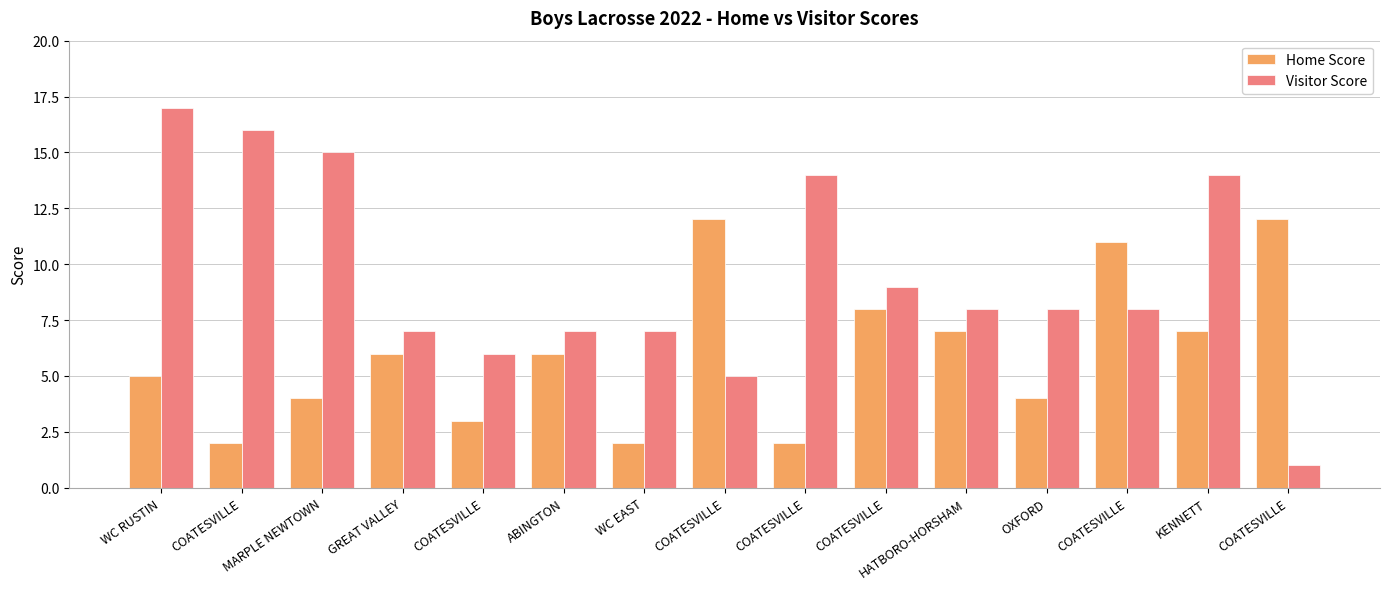

How many bars are there in each group?

2